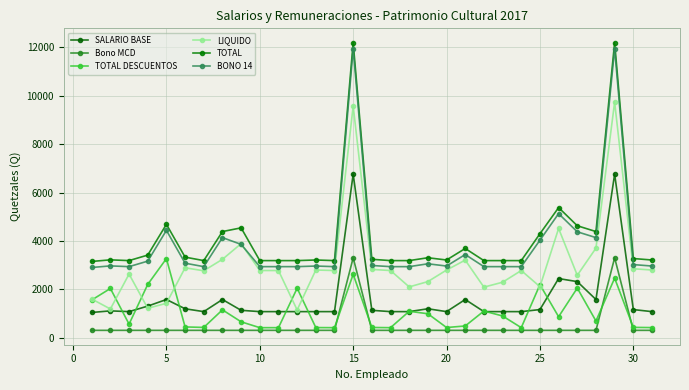

Which series has the widest spread of values?

TOTAL